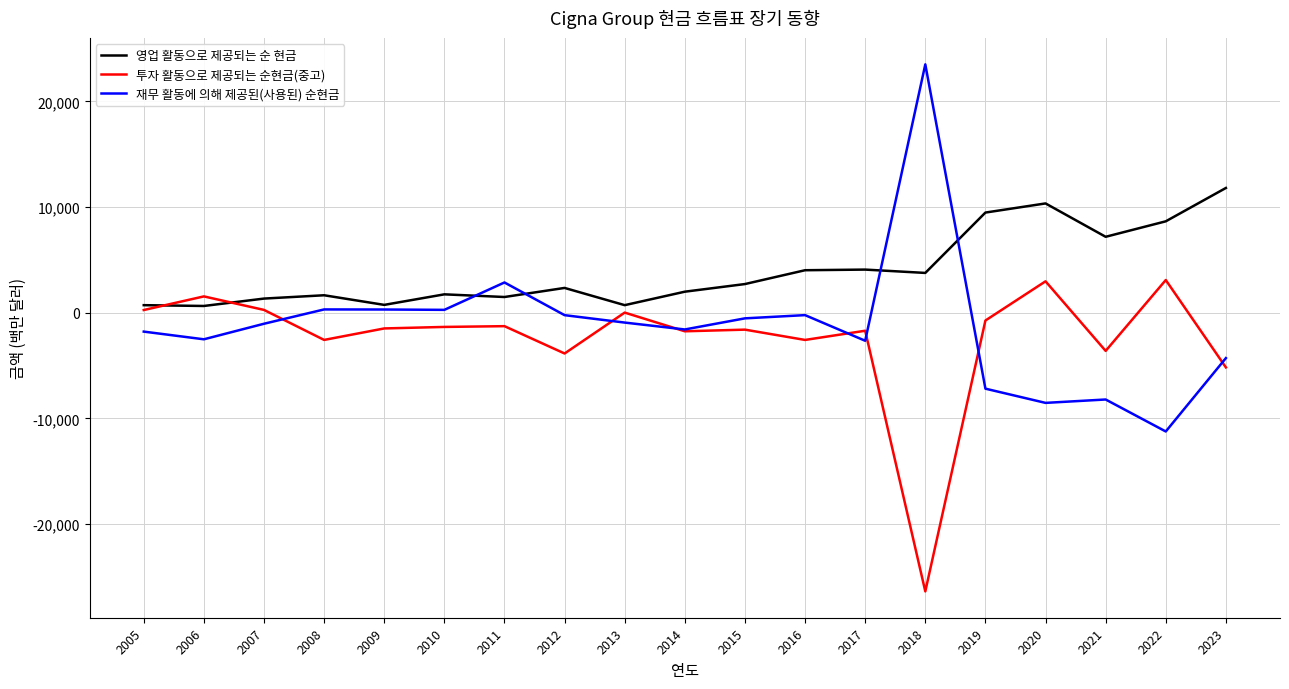

In 영업 활동으로 제공되는 순 현금, how many points are higher than both neighbors (excluding endpoints)?

5